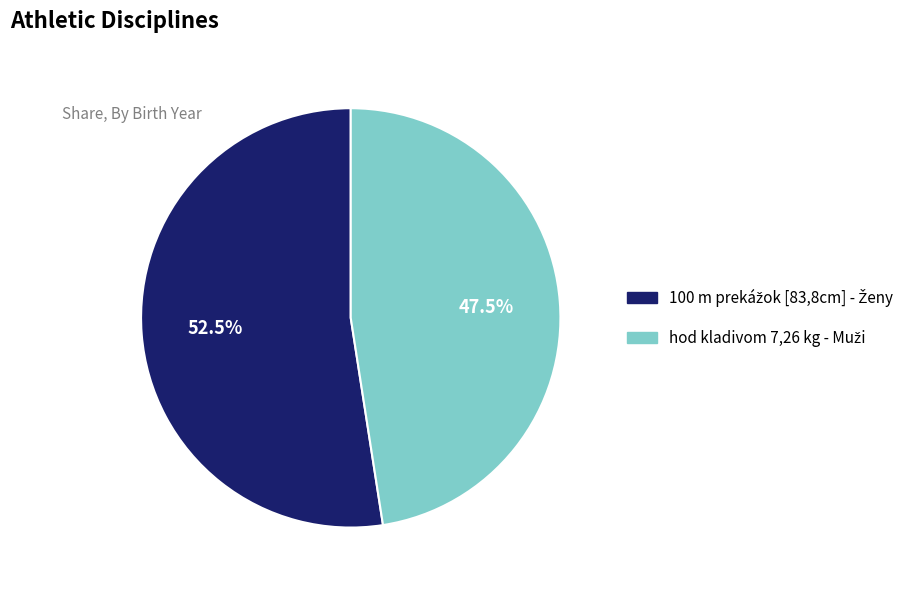

Is there a majority slice in this chart?

Yes